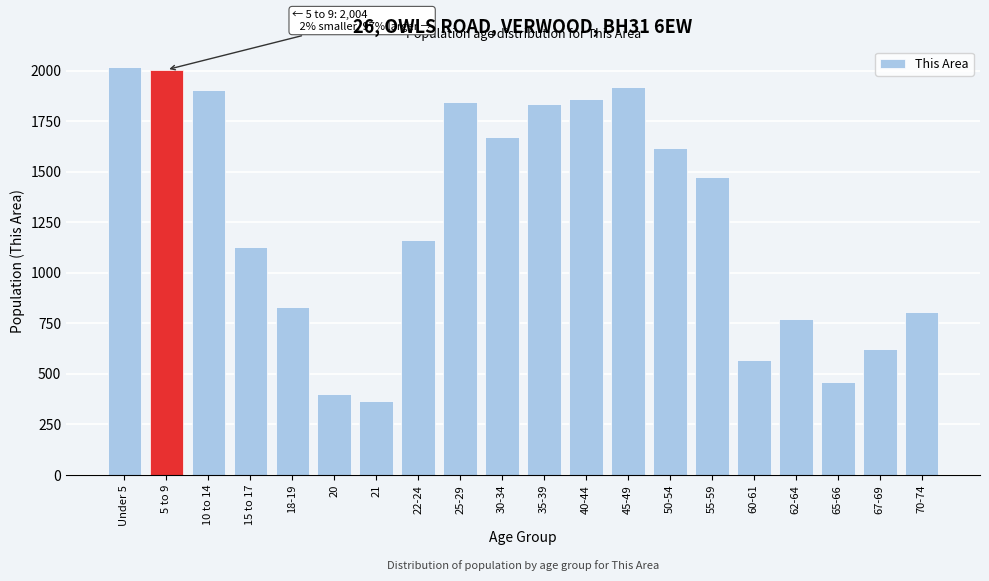

Reading left to right, extract all data points from this chart.

2019	2004	1903	1126	828	401	366	1161	1843	1669	1833	1857	1920	1616	1475	567	772	460	623	803